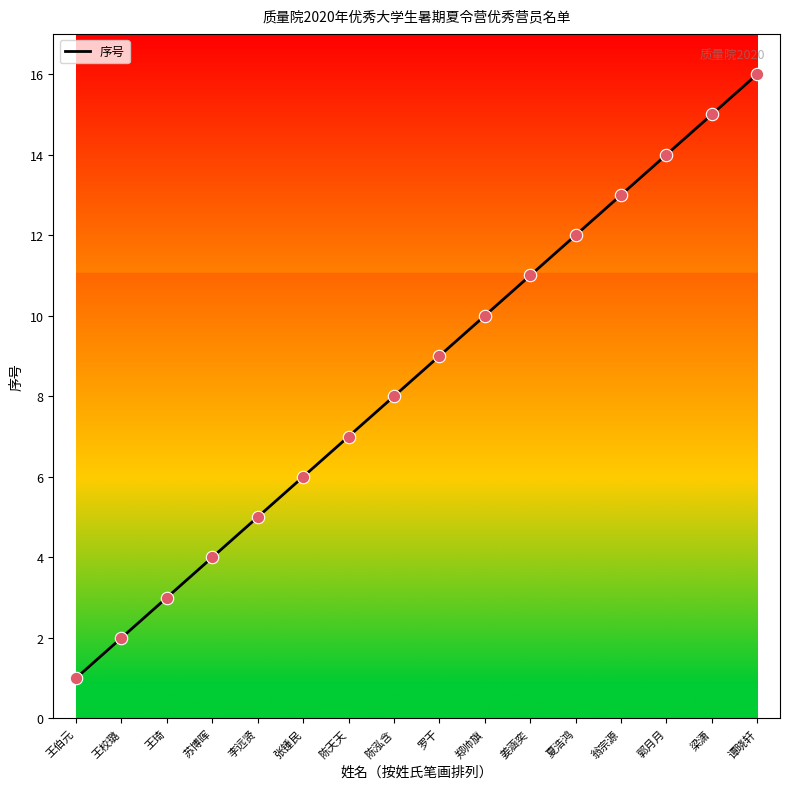

What is the ratio of the value at 王伯元 to the value at 陈泓含?

0.1